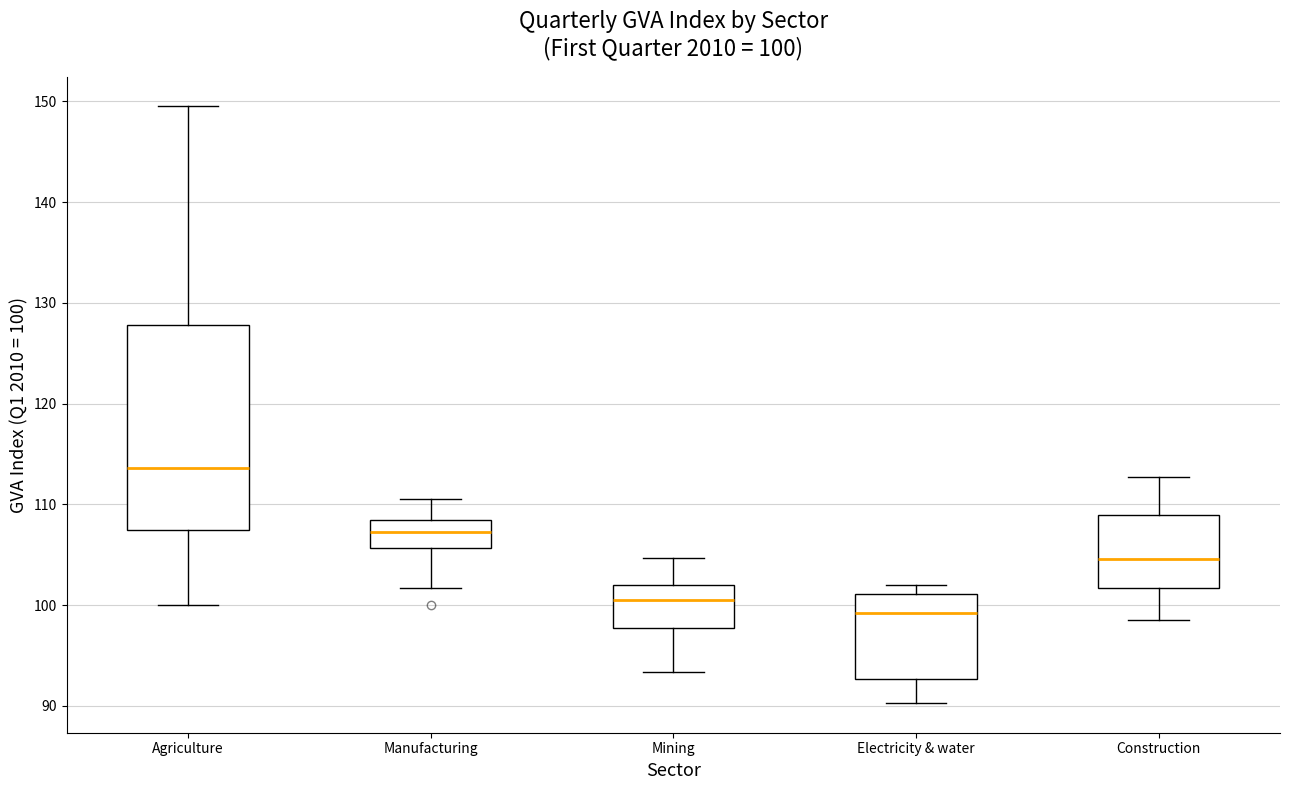

Which box's median line is the lowest?

Electricity & water